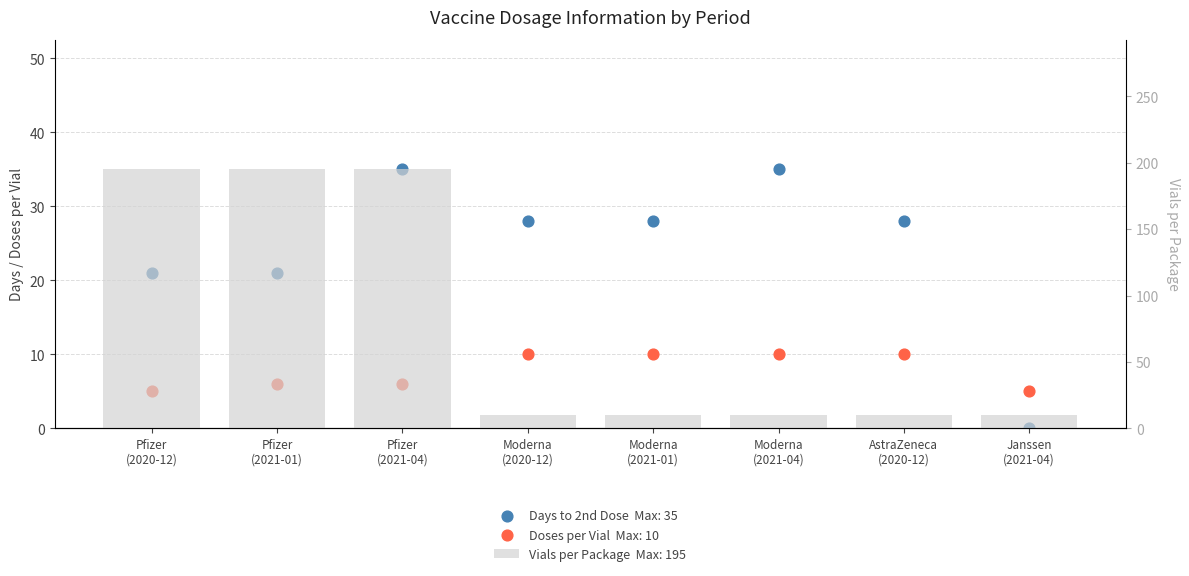

Which series contains the lowest Y value?

Days to 2nd Dose